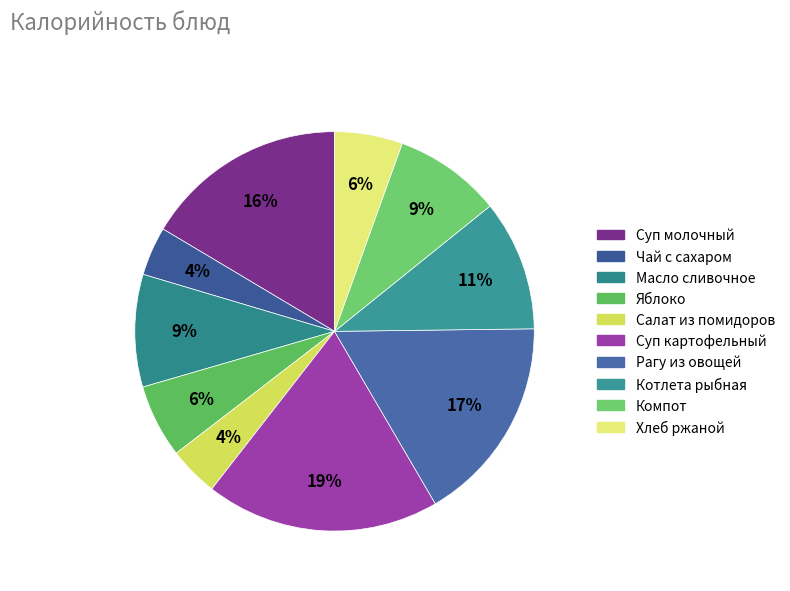

Is there a majority slice in this chart?

No